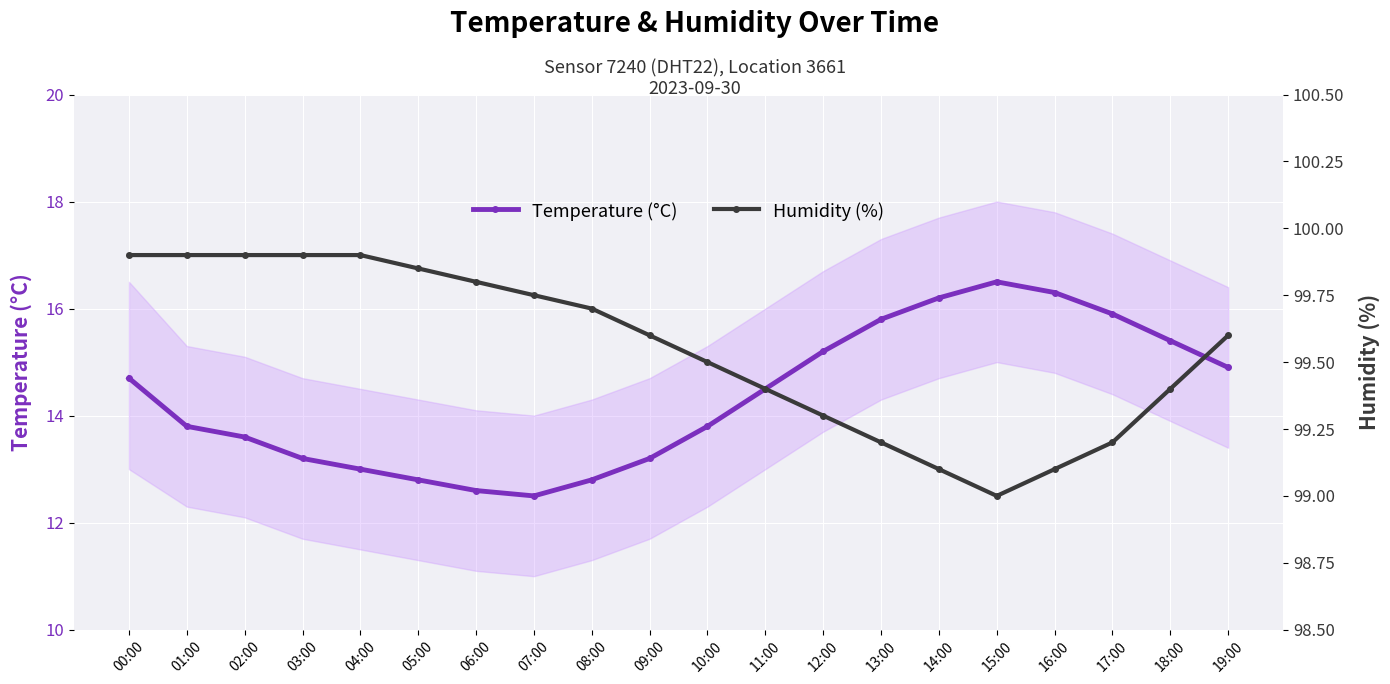

The value of Temperature (°C) at 09:00 is 4.1. True or false?

False